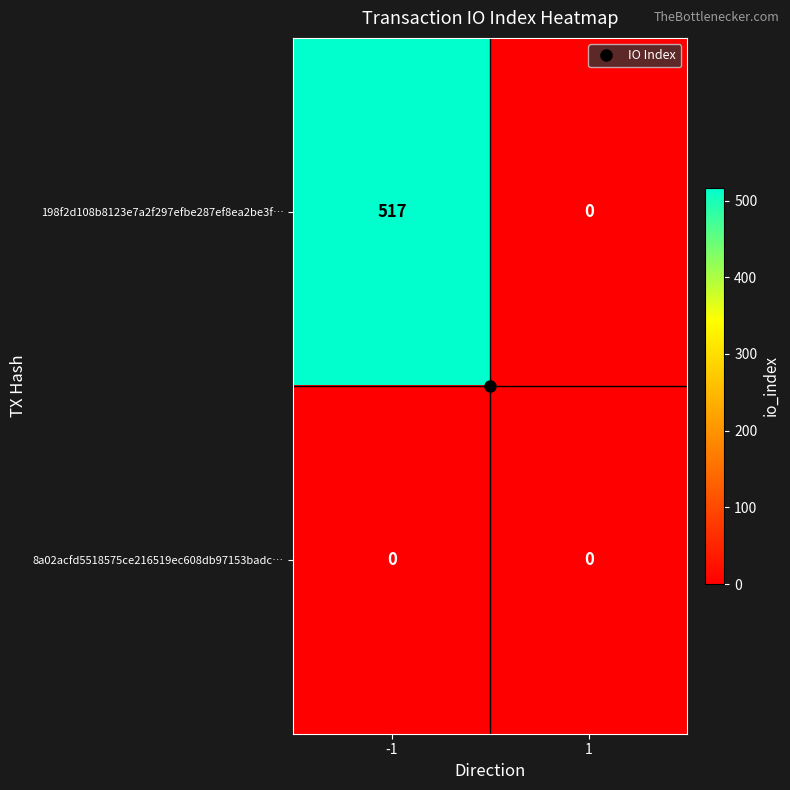

The value of 198f2d108b8123e7a2f297efbe287ef8ea2be3f… at -1 is 517. True or false?

True